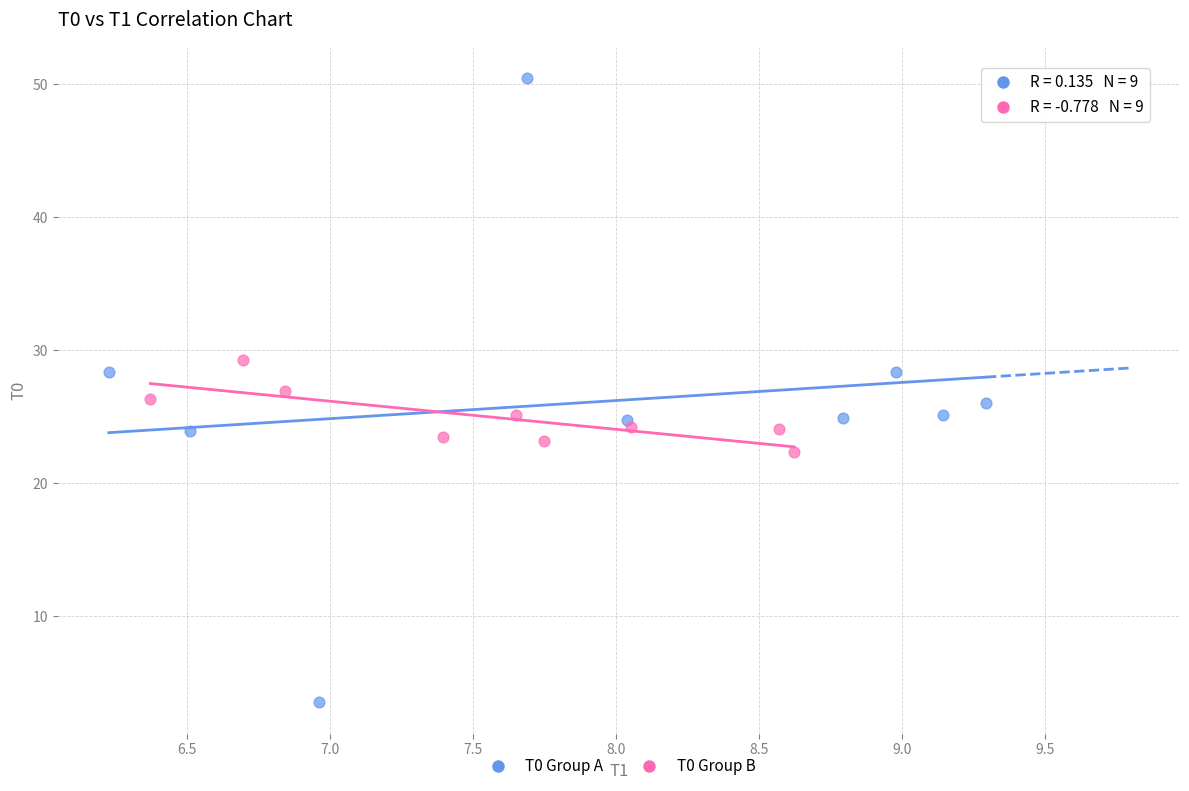

Which series reaches the maximum Y coordinate?

T0 Group A